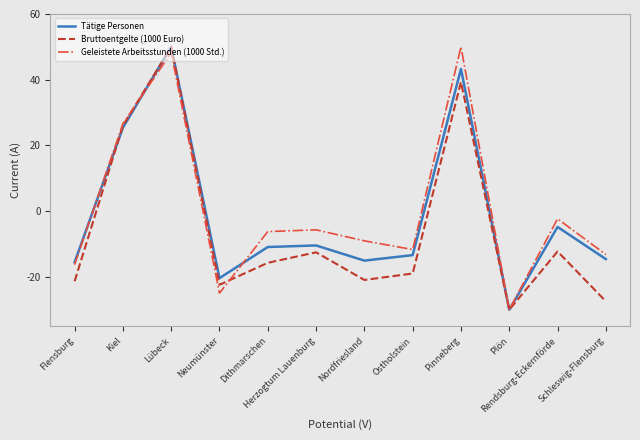

The value of Bruttoentgelte (1000 Euro) at Nordfriesland is -20.9. True or false?

True